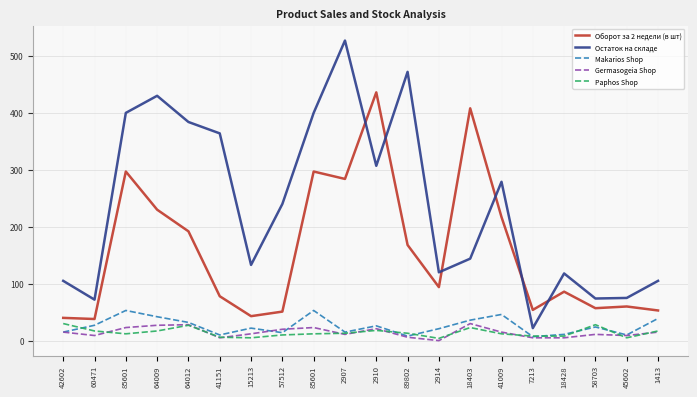

Does the chart display data point markers on the line(s)?

No